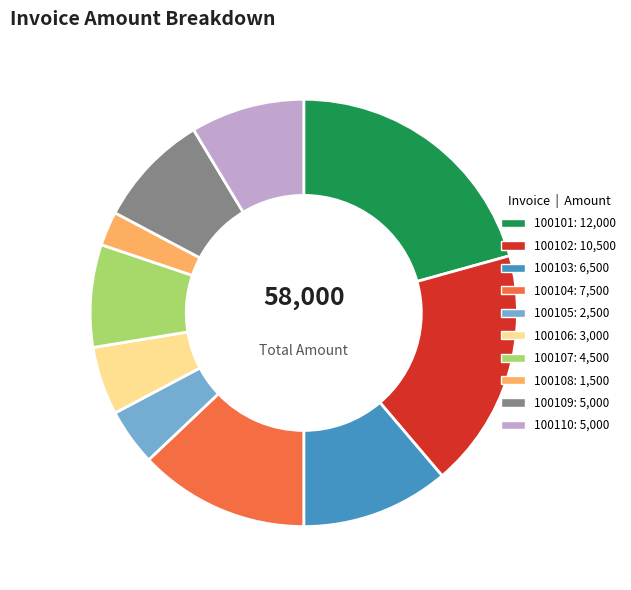

Count the number of slices in the pie.

10